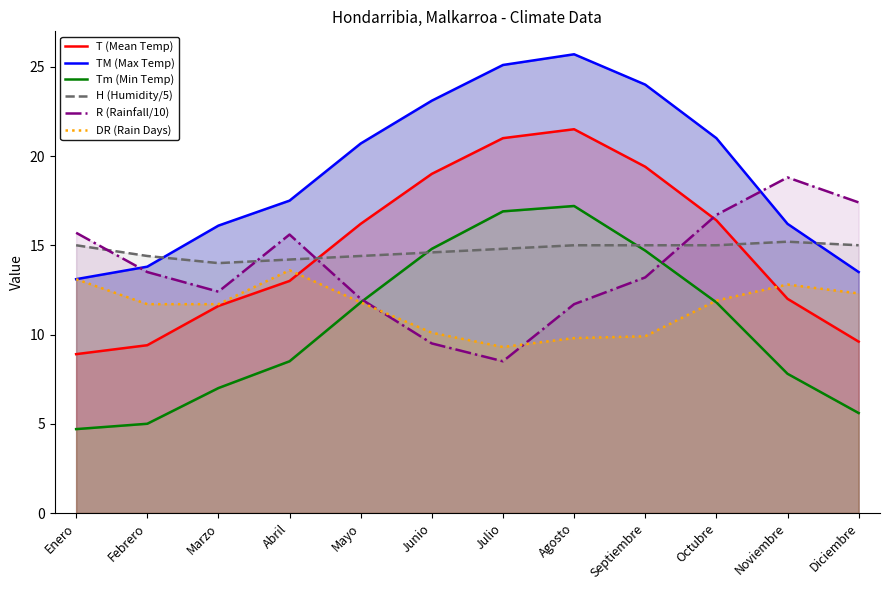

Between Abril and Noviembre, which is larger?

Abril